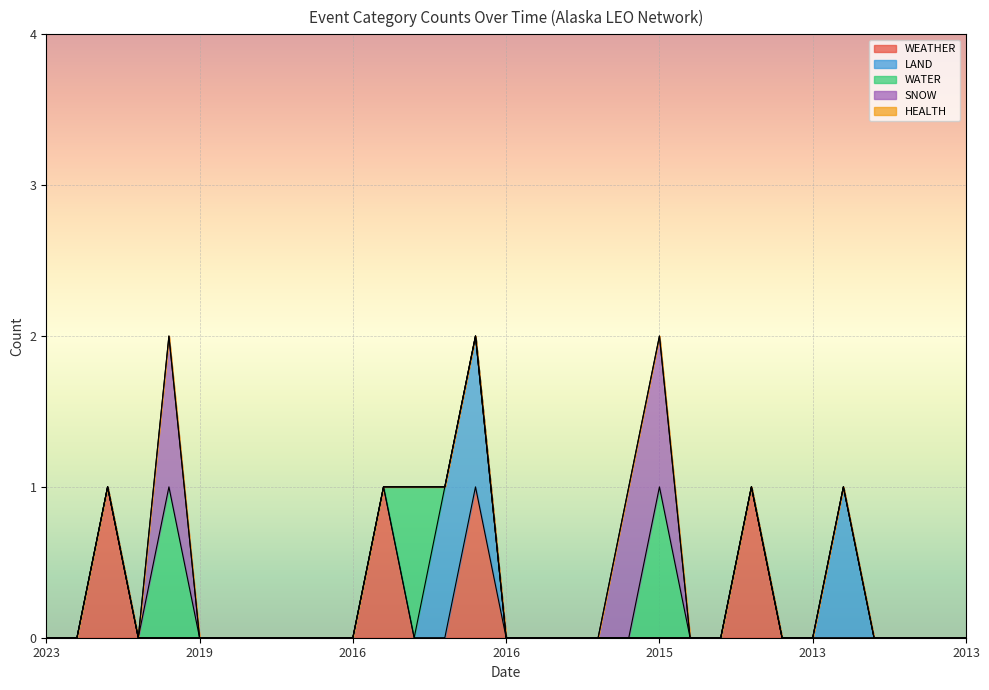

Is it true that LAND equals 0 at 2017-04-18?

False